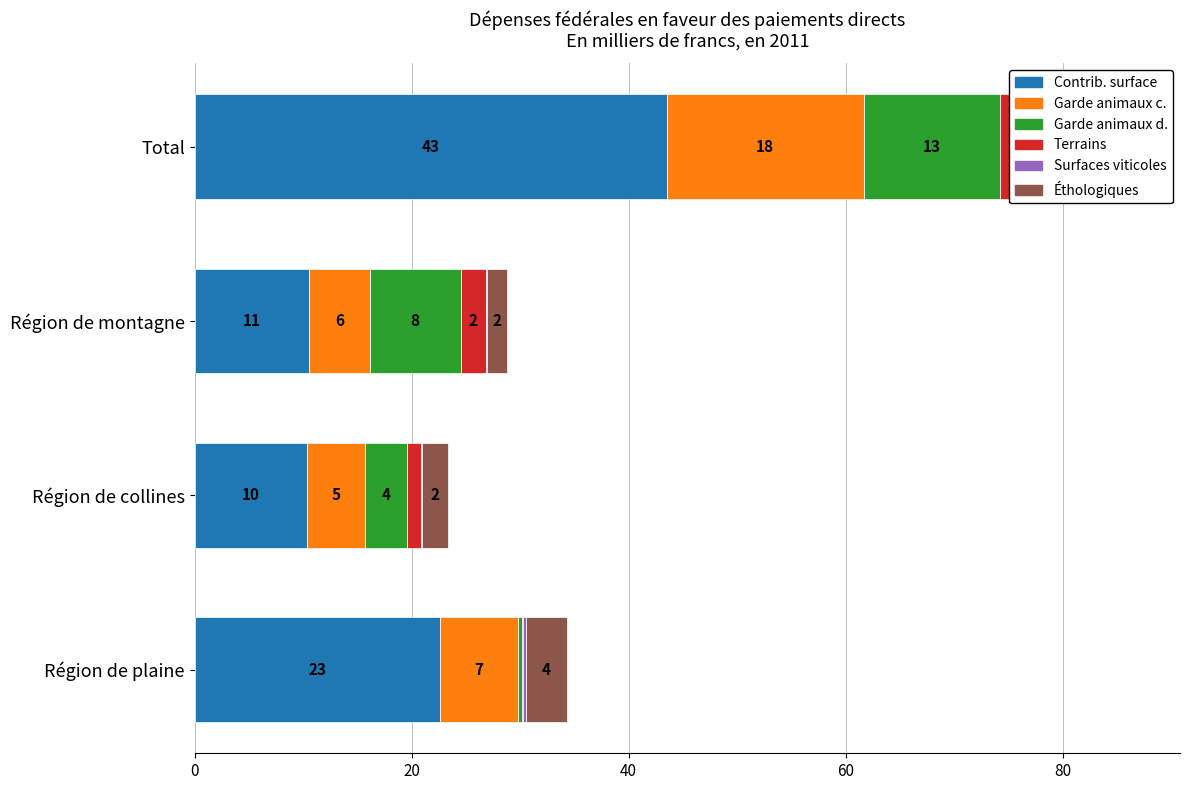

Reading right to left, transcribe all the data shown in this chart.

Contributions à la surface: 43.5	10.5	10.4	22.6
Contributions pour la garde d'animaux c…: 18.2	5.6	5.3	7.2
Contributions pour la garde d'animaux d…: 12.6	8.4	3.9	0.3
Contributions générales pour des terrai…: 3.7	2.3	1.3	0.1
Contributions pour les surfaces viticol…: 0.4	0.1	0.1	0.3
Contribution éthologiques: 8.2	1.9	2.4	3.8